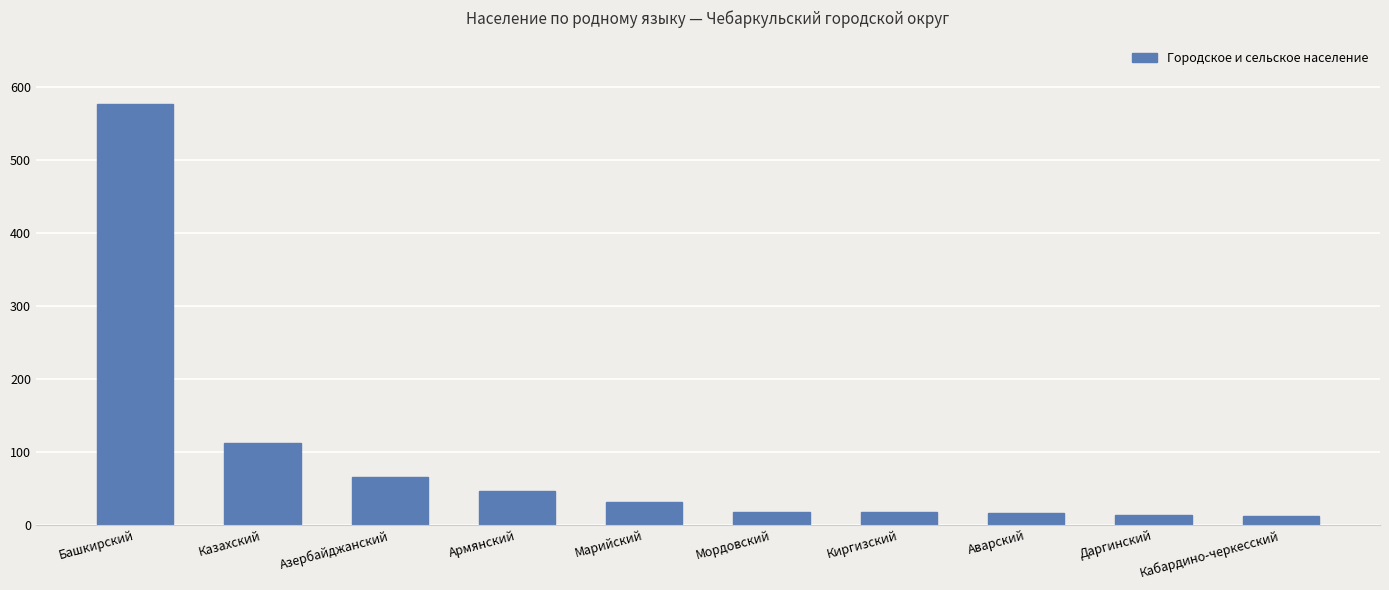

How many values are below 31?

5